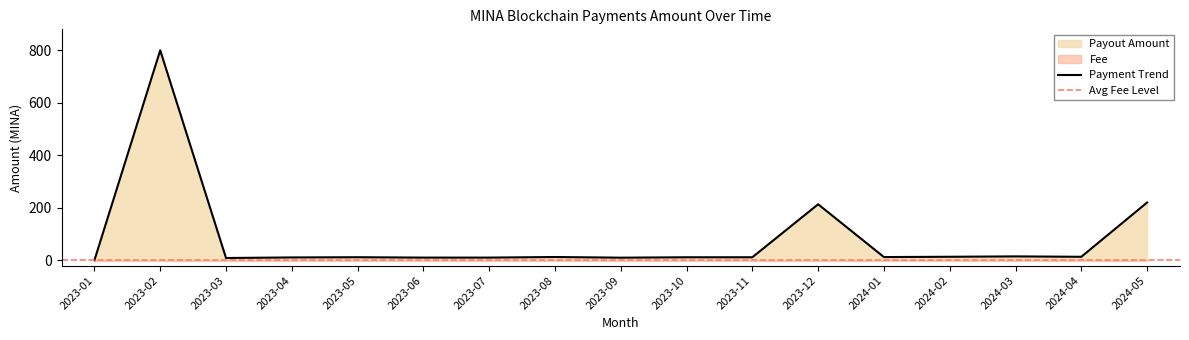

What is the ratio of the value at 2023-11 to the value at 2023-05?

1.0